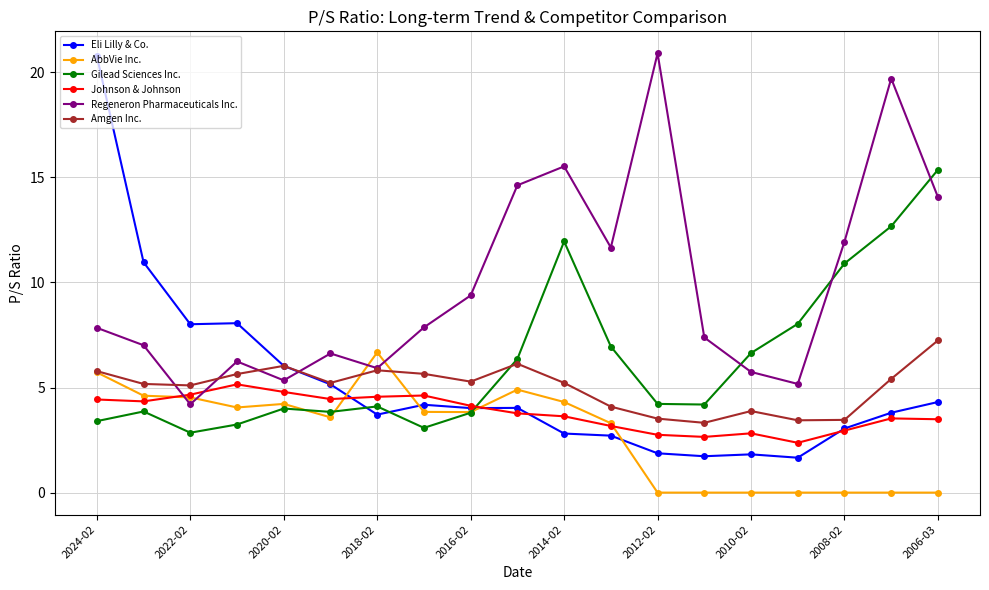

What is the lowest value of the Gilead Sciences Inc. series?

2.9